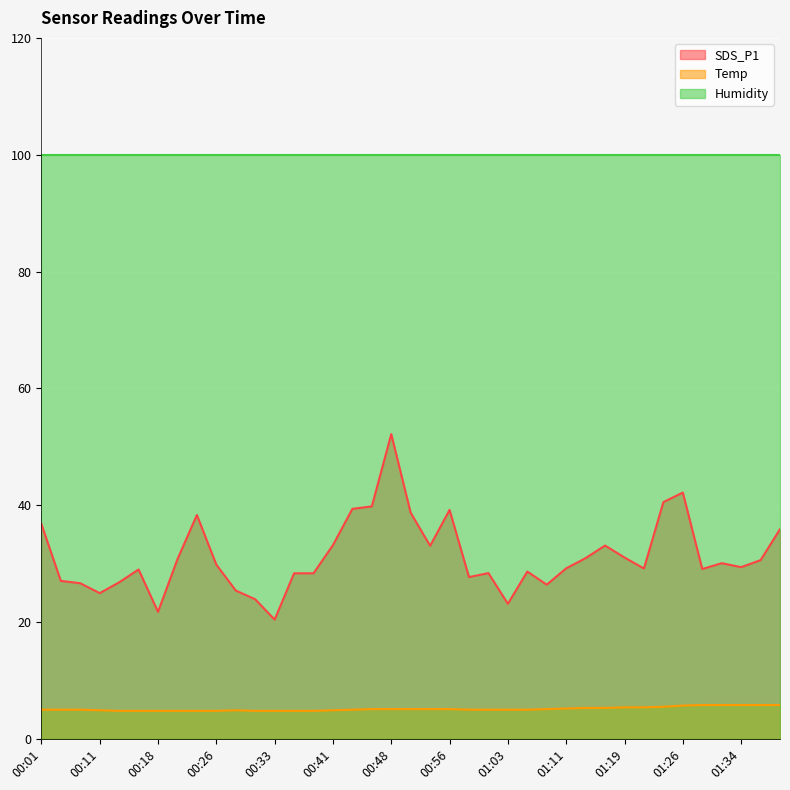

Between 00:51 and 00:13, which is larger?

00:51